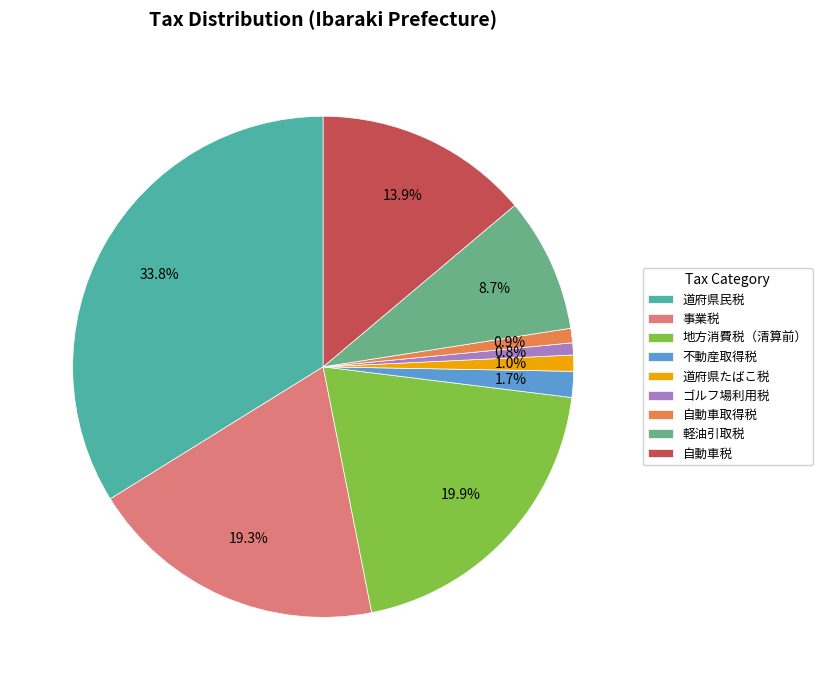

Does ゴルフ場利用税 represent more than half of the total?

No